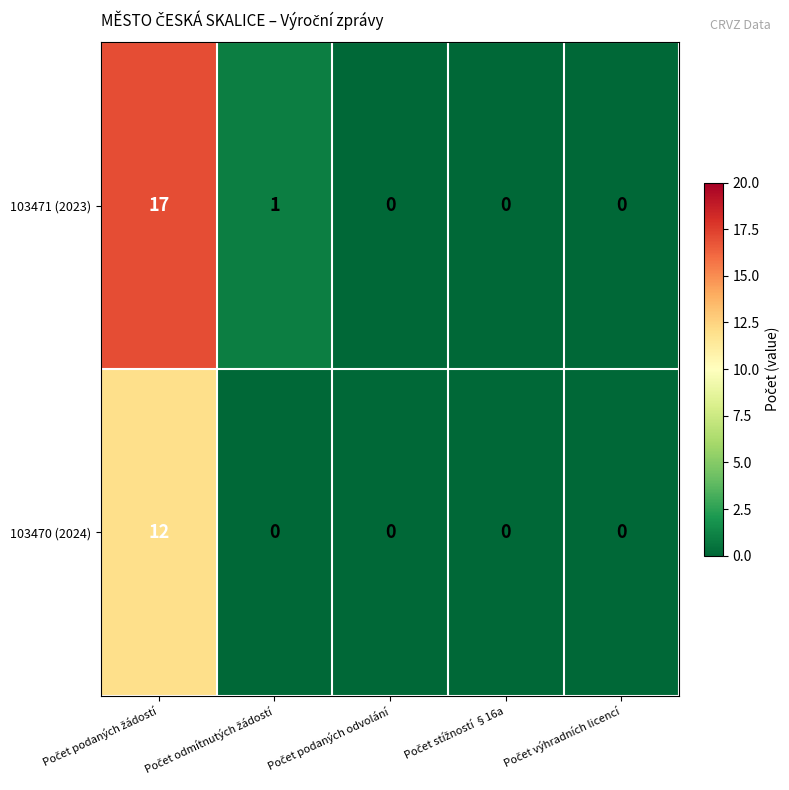

What is the greatest value displayed?

17